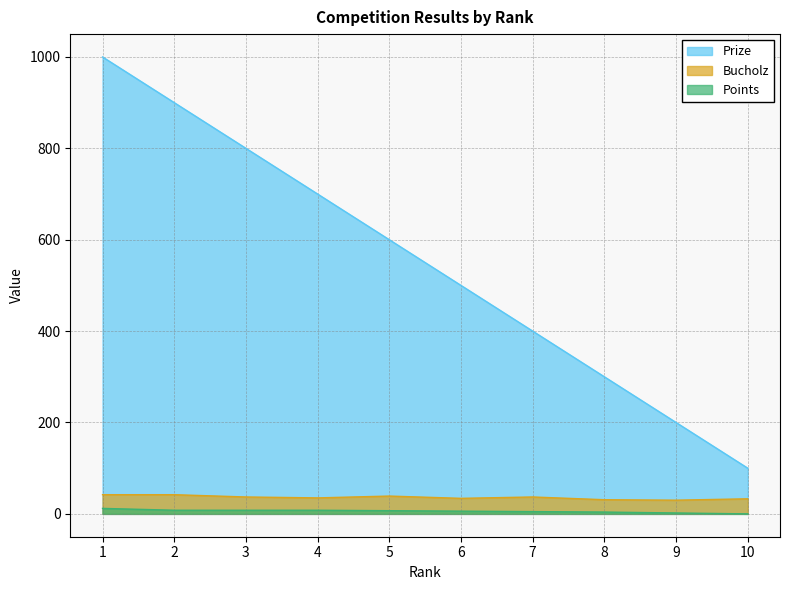

What is the lowest value of the Bucholz series?

30